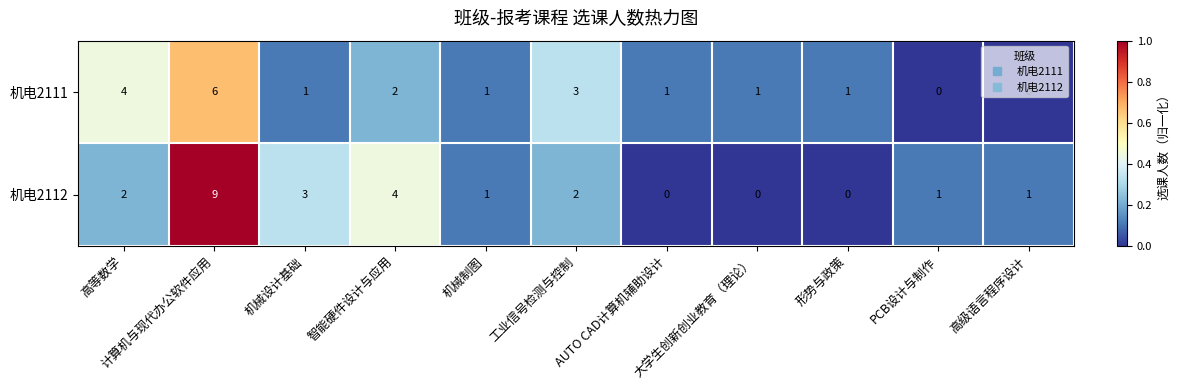

At which label does 机电2112 reach its peak?

计算机与现代办公软件应用